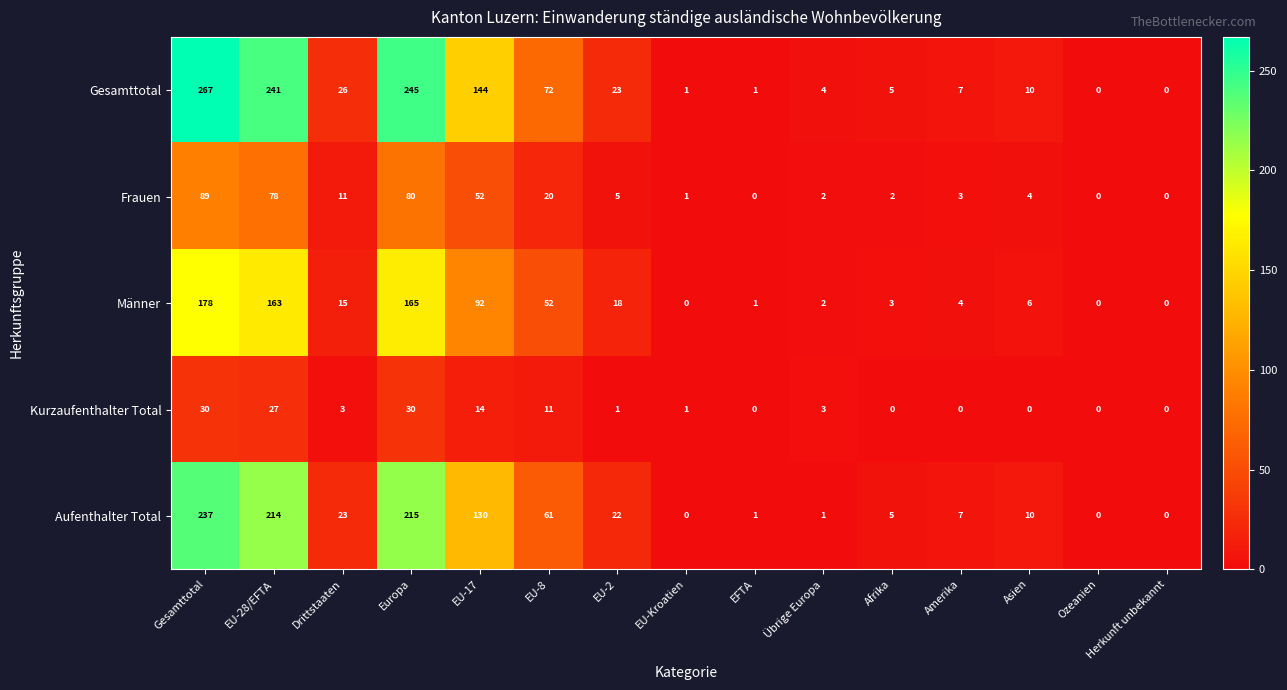

Where does the Aufenthalter Total series first go above 10?

Gesamttotal